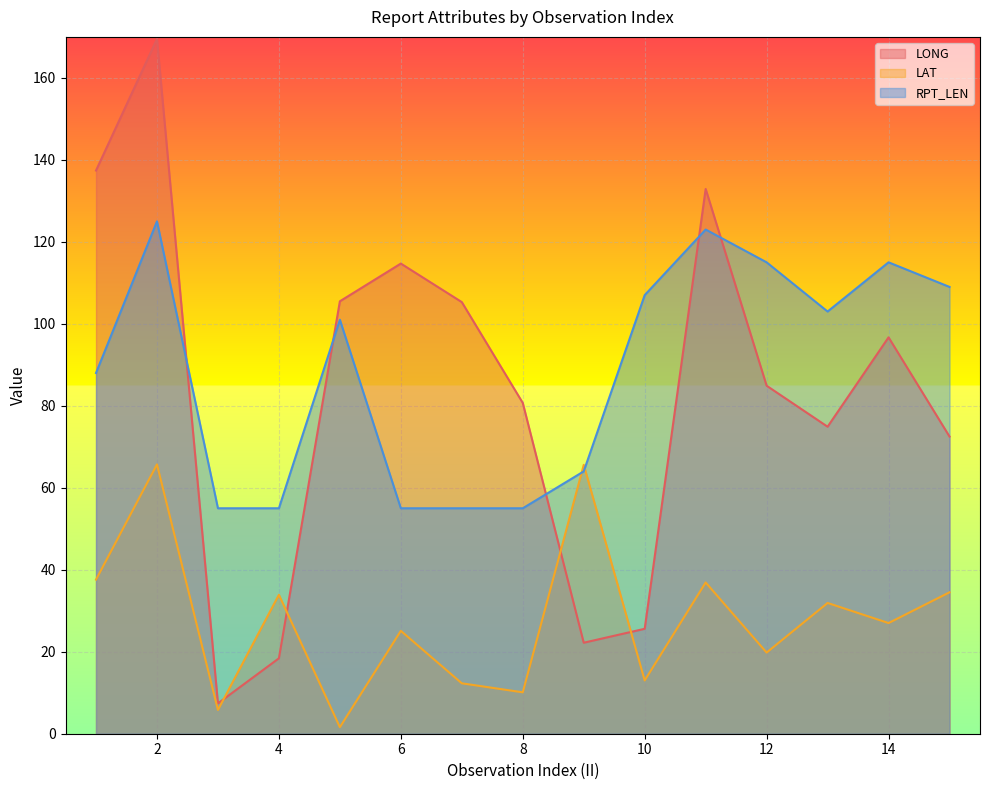

List the series in order of their peak value, highest first.

LONG, RPT_LEN, LAT